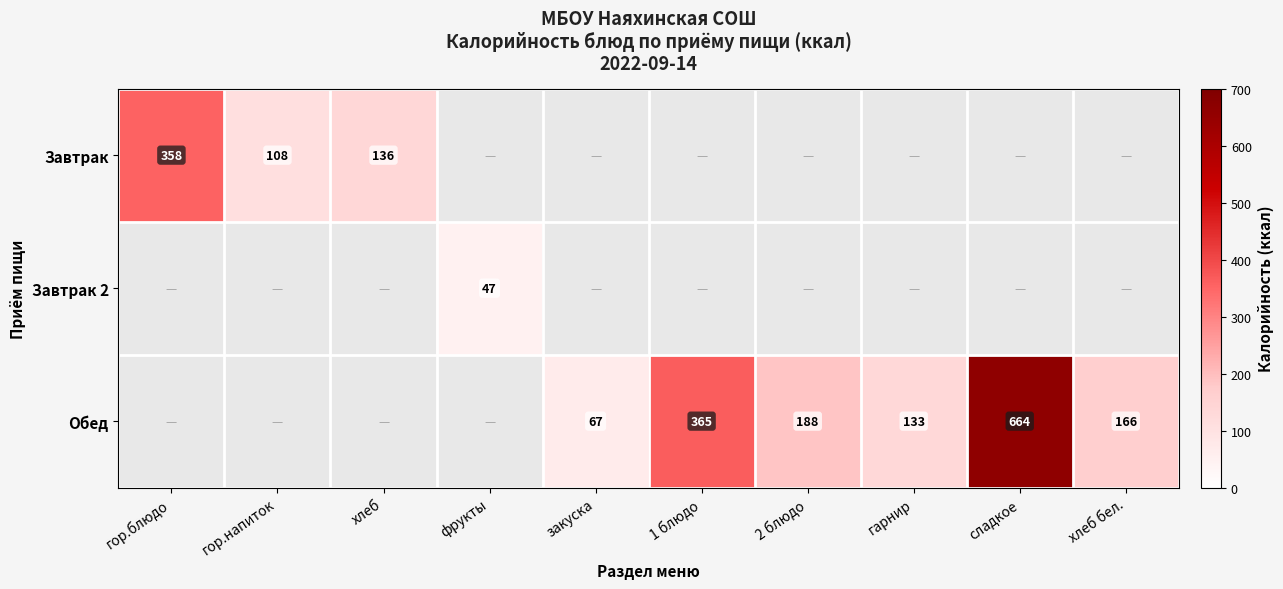

How many data points does each series have?

10